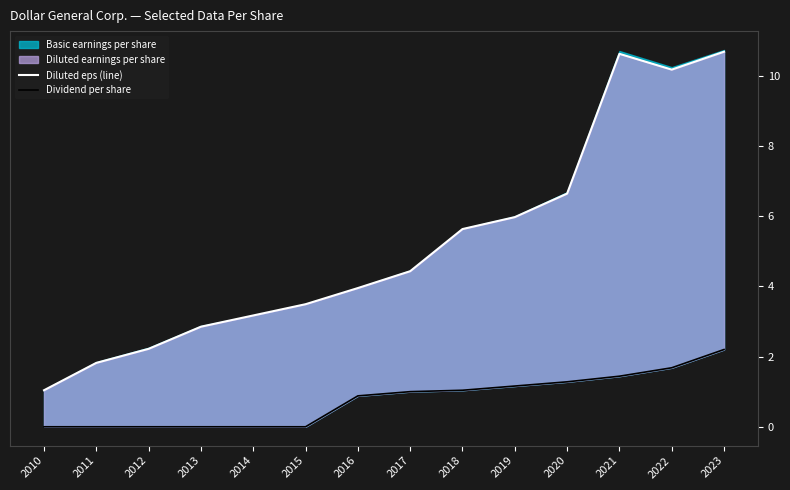

How many lines are shown in the chart?

2